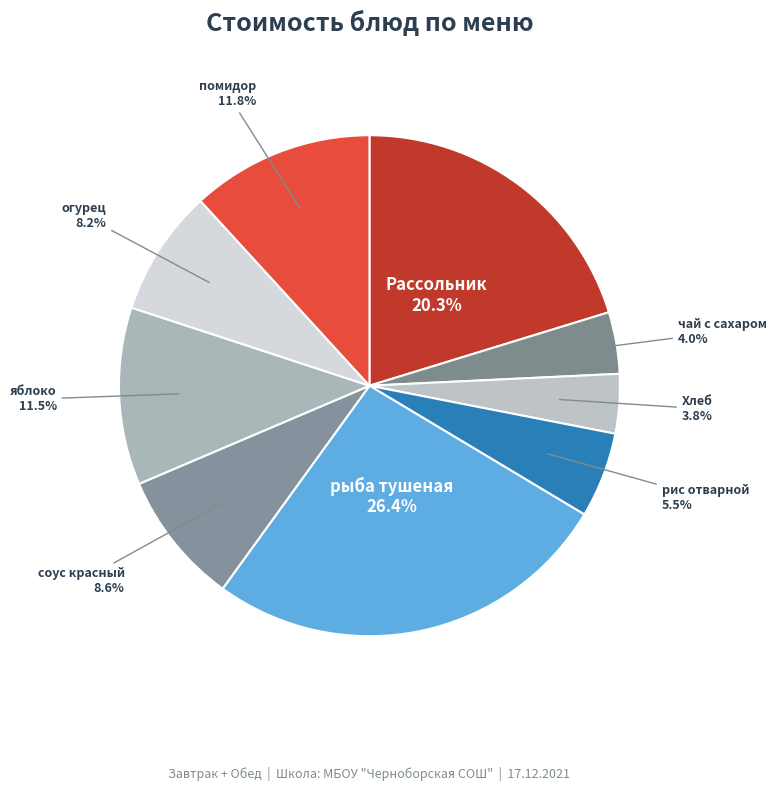

What is the largest slice in the pie chart?

рыба тушеная